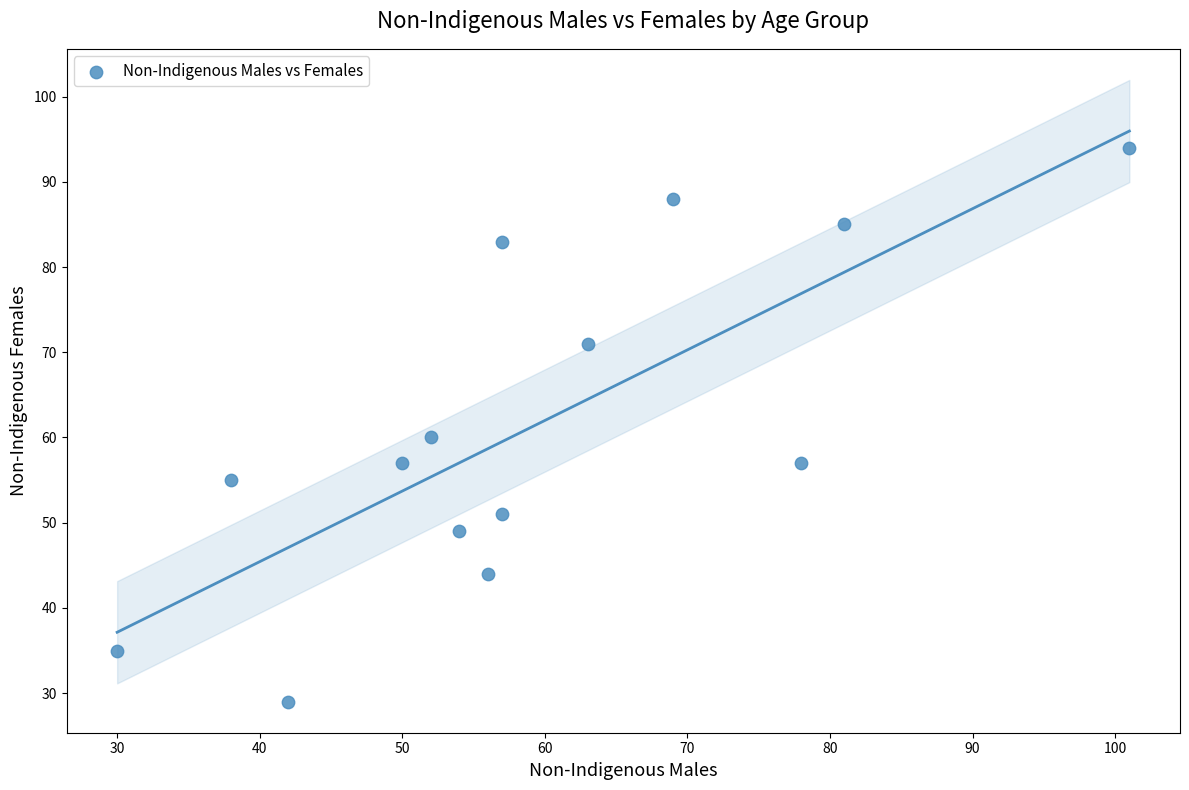

What is the range of Y values (max minus min)?

65